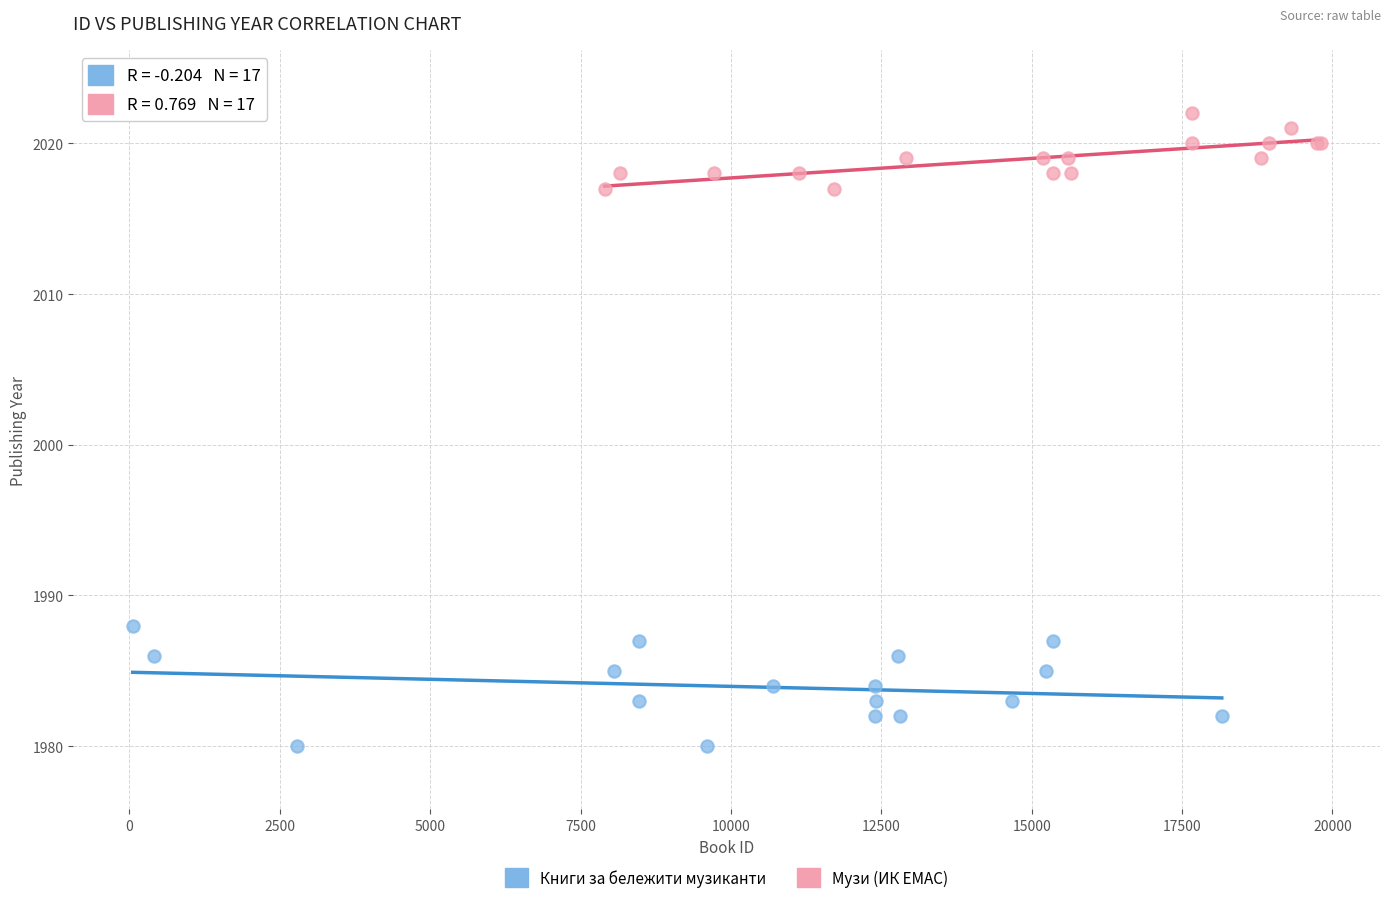

Which series reaches the minimum Y coordinate?

Книги за бележити музиканти